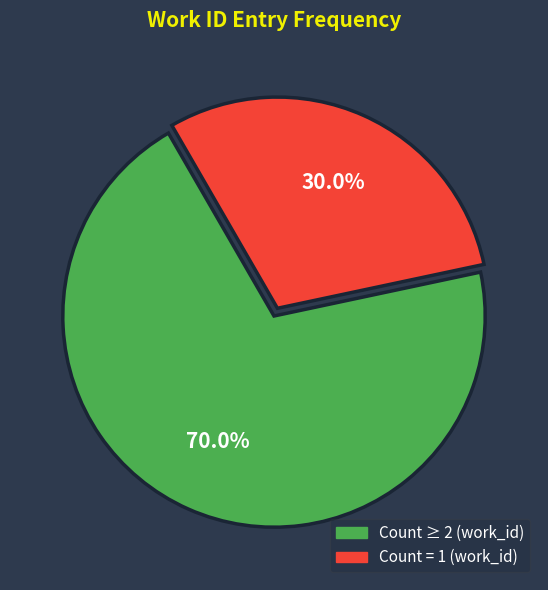

Rank the categories by value from highest to lowest.

Count ≥ 2 (work_id), Count = 1 (work_id)